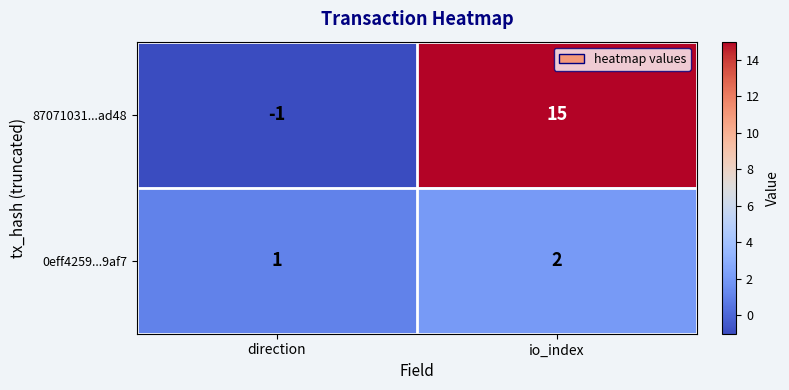

Which category has the highest value in the 87071031...ad48 series?

io_index